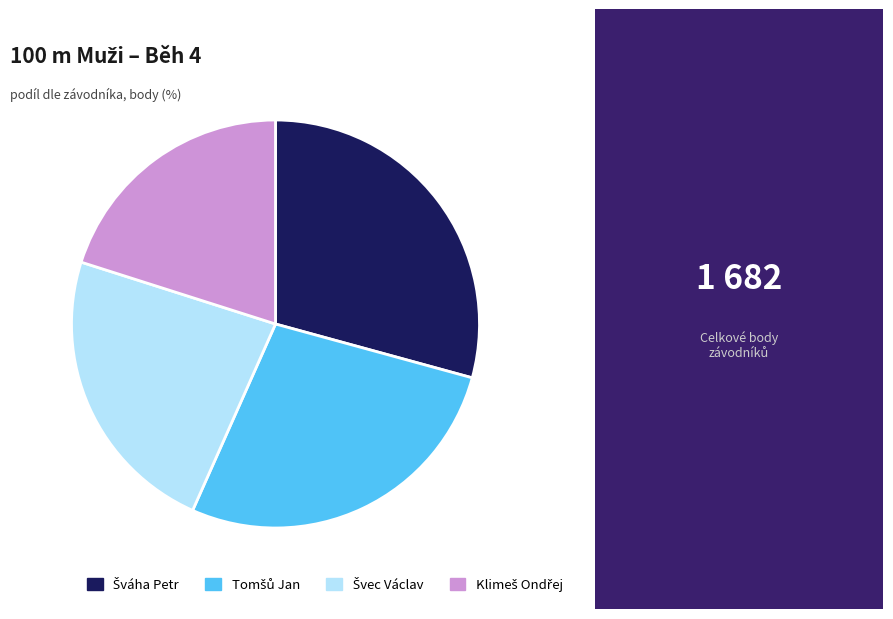

Is there a majority slice in this chart?

No